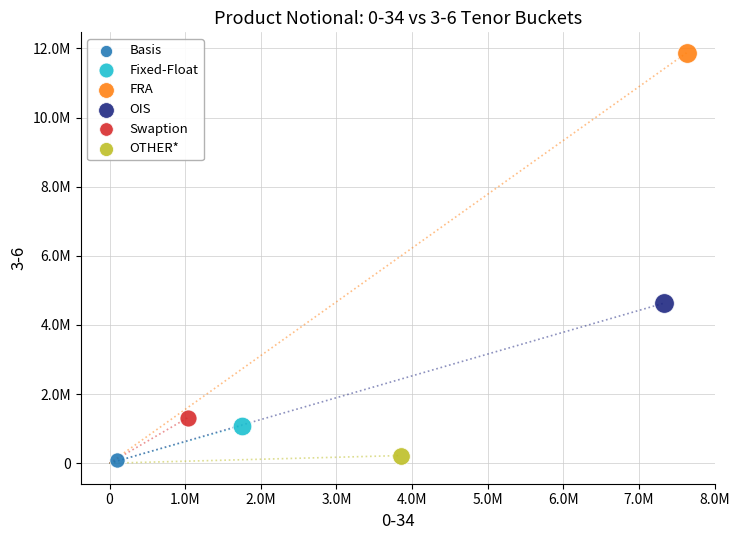

Which series contains the lowest Y value?

Basis